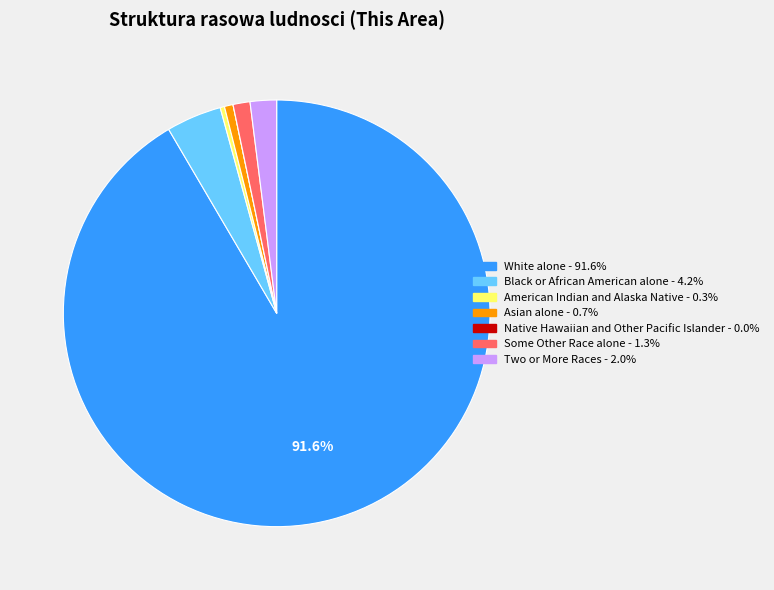

What is the largest slice in the pie chart?

White alone